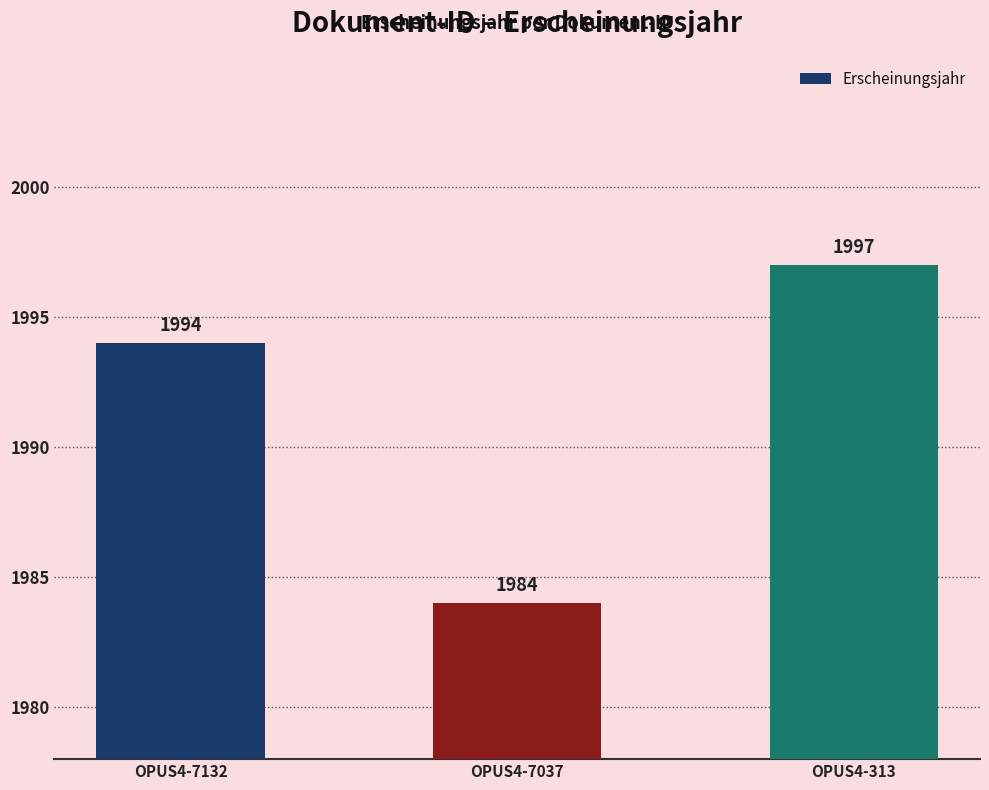

What is the value of the 3rd bar from the left?

1997